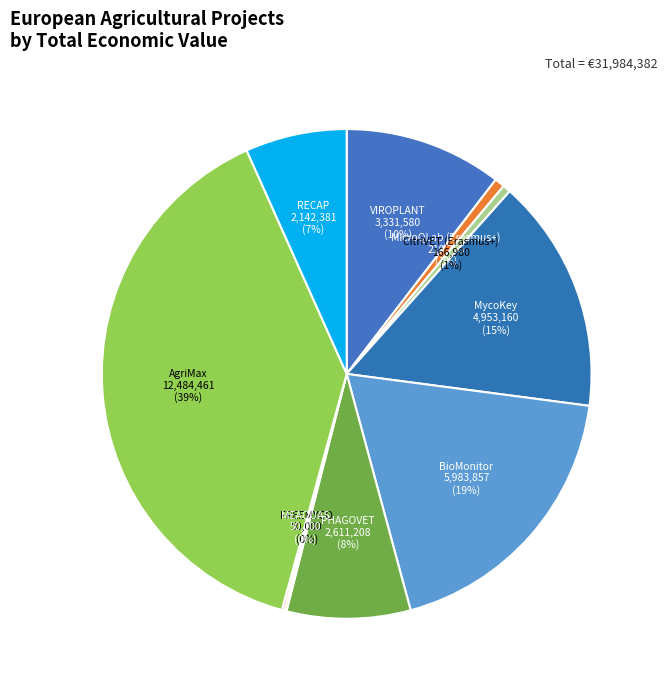

To the nearest percent, what percentage of the pie is MicroQLab (Erasmus+)?

1%